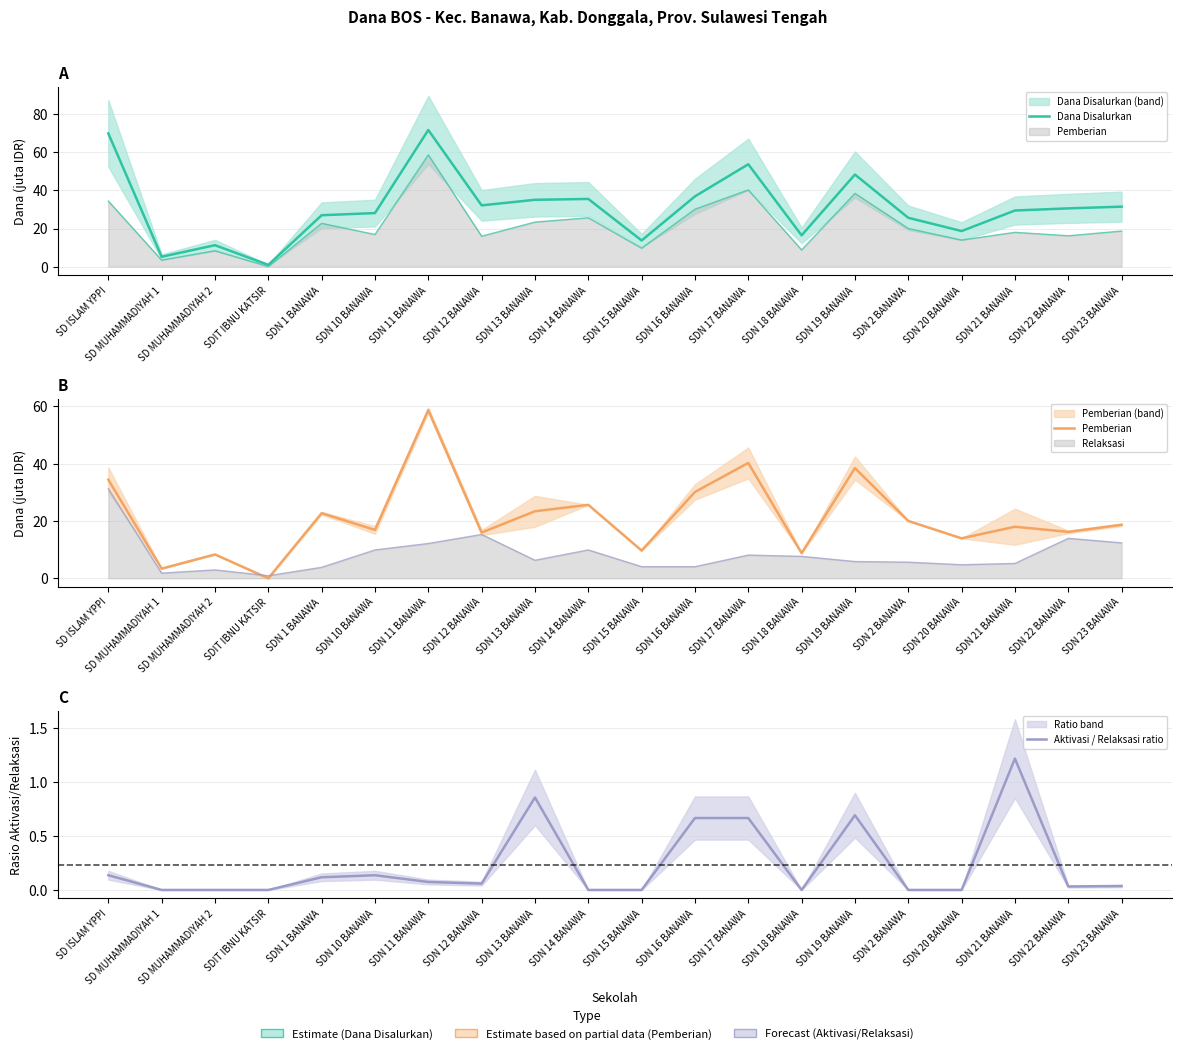

At which label is Pemberian closest to 29?

SDN 16 BANAWA